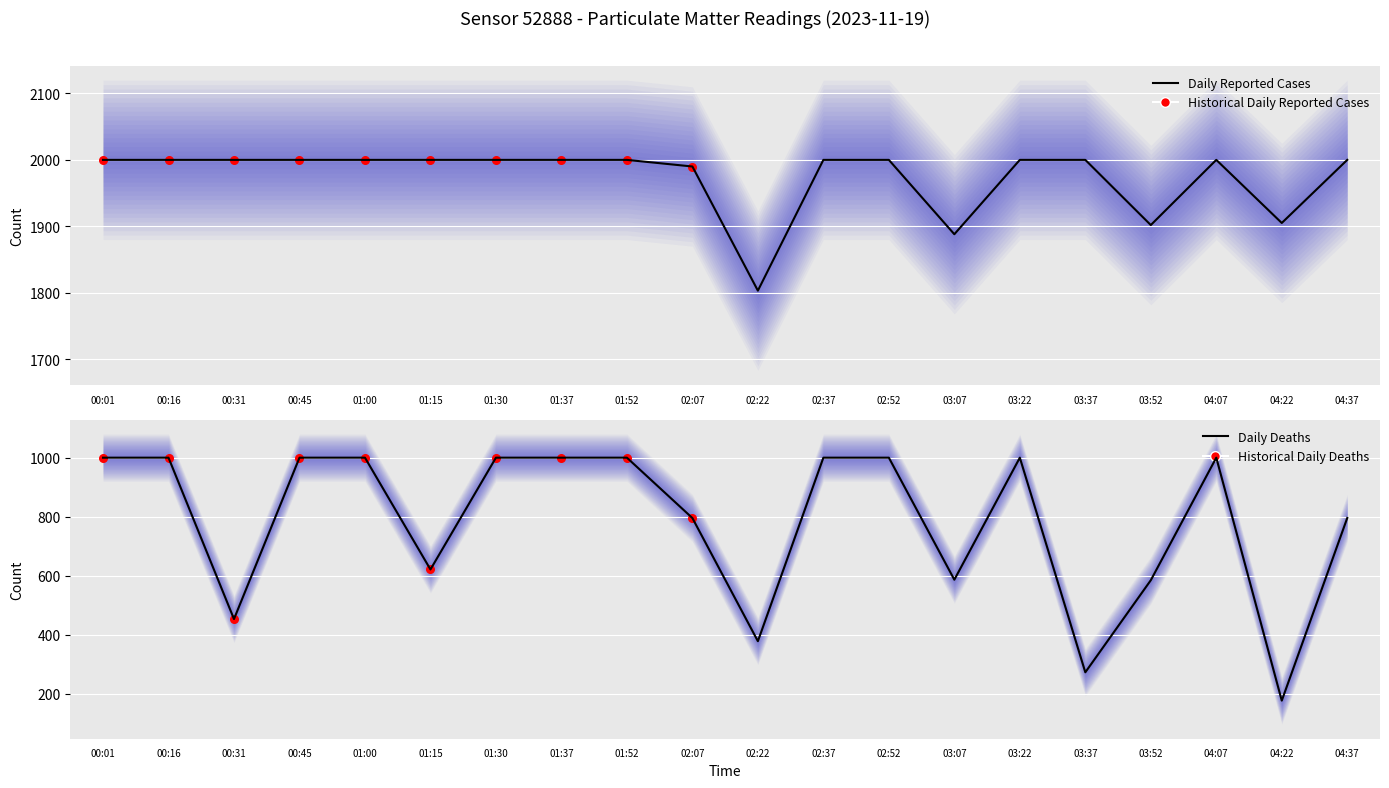

Which series has the largest total across all categories?

P1